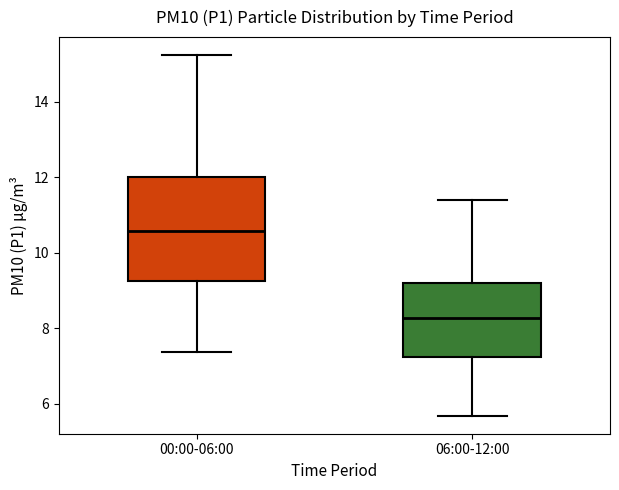

Comparing the boxes themselves (not the whiskers), which one is the tallest?

00:00-06:00